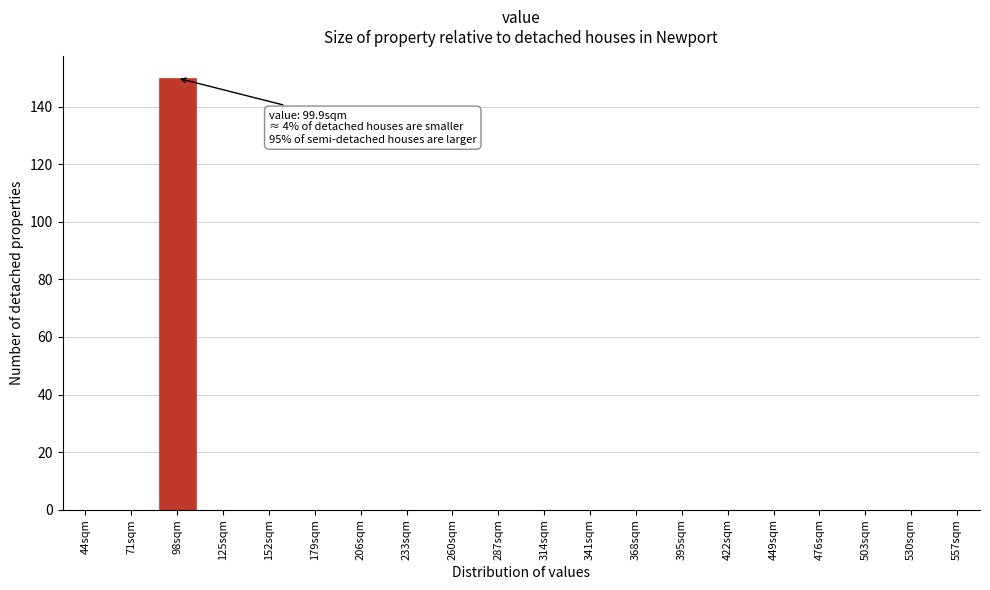

Reading left to right, what are all the values shown in this chart?

44sqm=0	71sqm=0	98sqm=150	125sqm=0	152sqm=0	179sqm=0	206sqm=0	233sqm=0	260sqm=0	287sqm=0	314sqm=0	341sqm=0	368sqm=0	395sqm=0	422sqm=0	449sqm=0	476sqm=0	503sqm=0	530sqm=0	557sqm=0